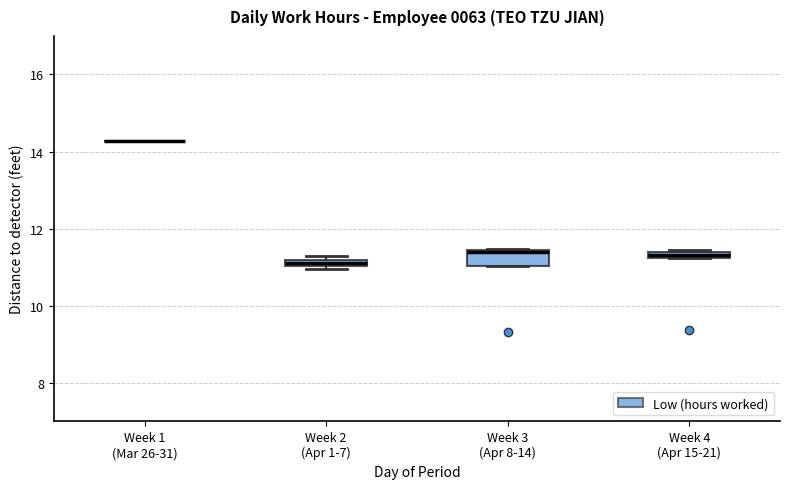

Which box is the tallest, from its lower edge to its upper edge?

Week 3 (Apr 8-14)